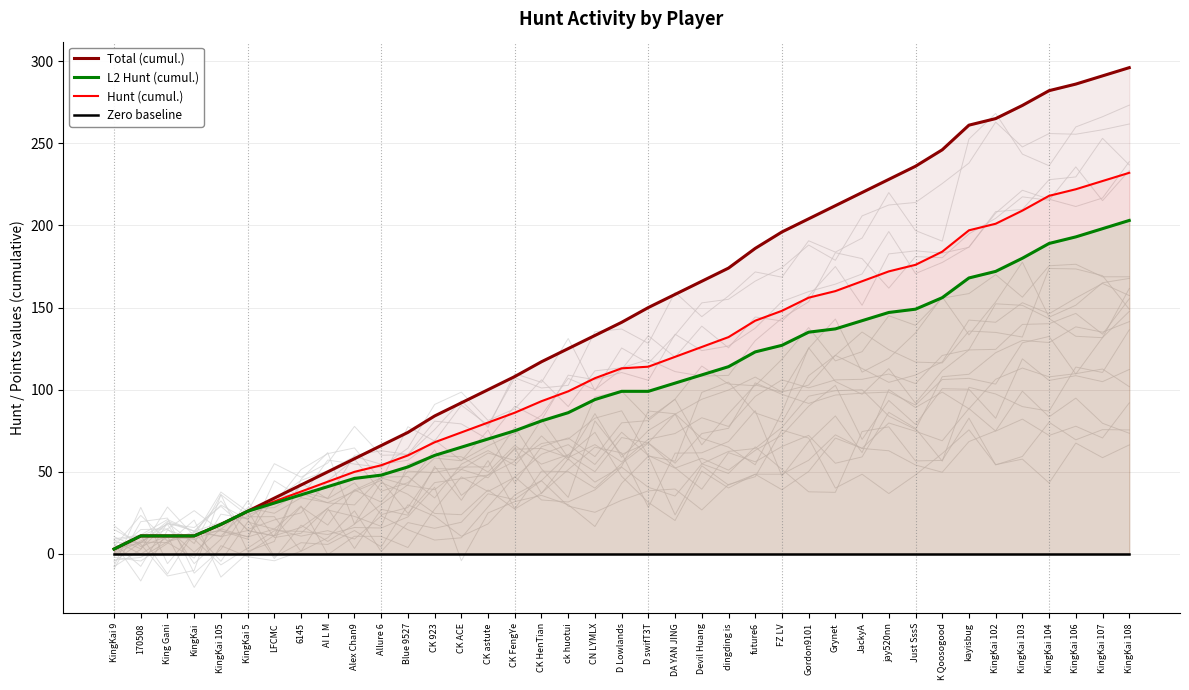

Which label corresponds to the smallest value in the chart?

KingKai 9